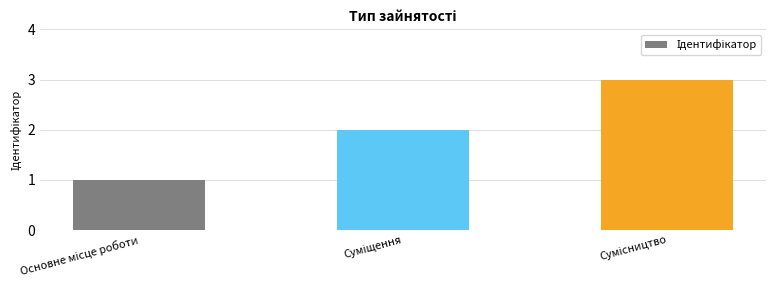

What is the maximum value shown in the chart?

3